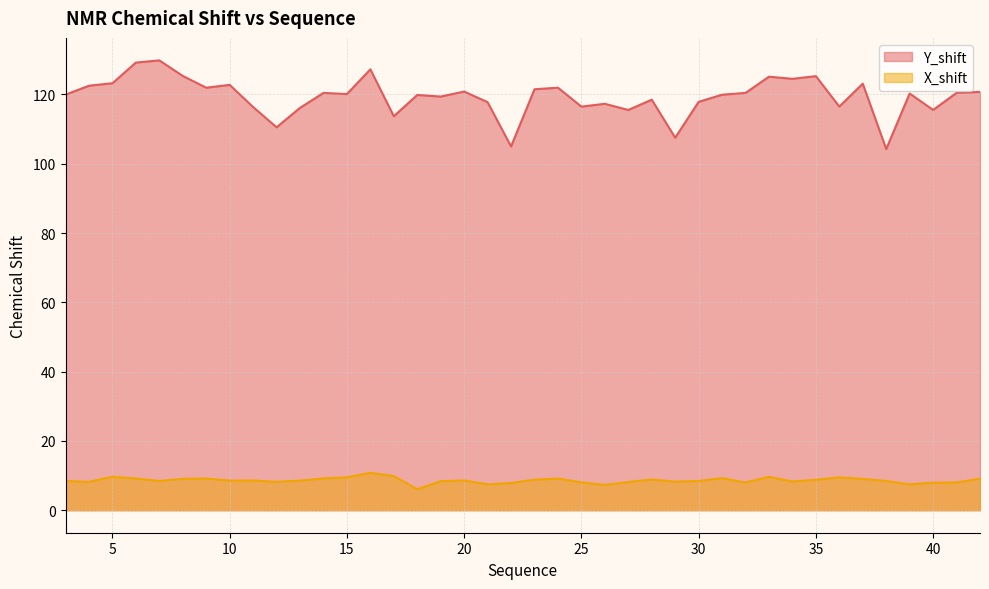

What value does the X_shift series have at 20?

8.6